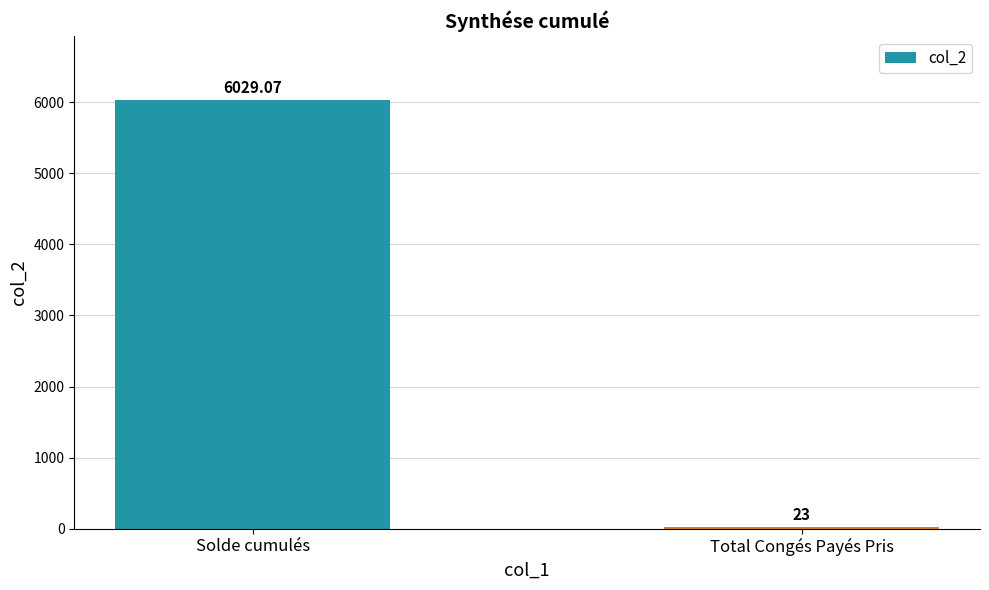

List the labels in order of value, smallest first.

Total Congés Payés Pris, Solde cumulés